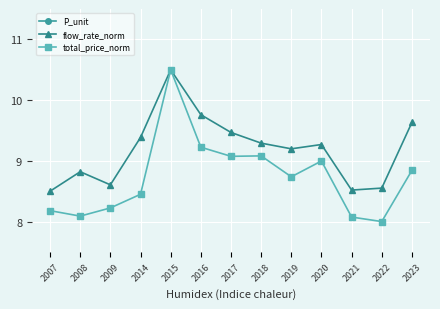

Is the value of total_price_norm at 2018 greater than the value of flow_rate_norm at 2008?

Yes